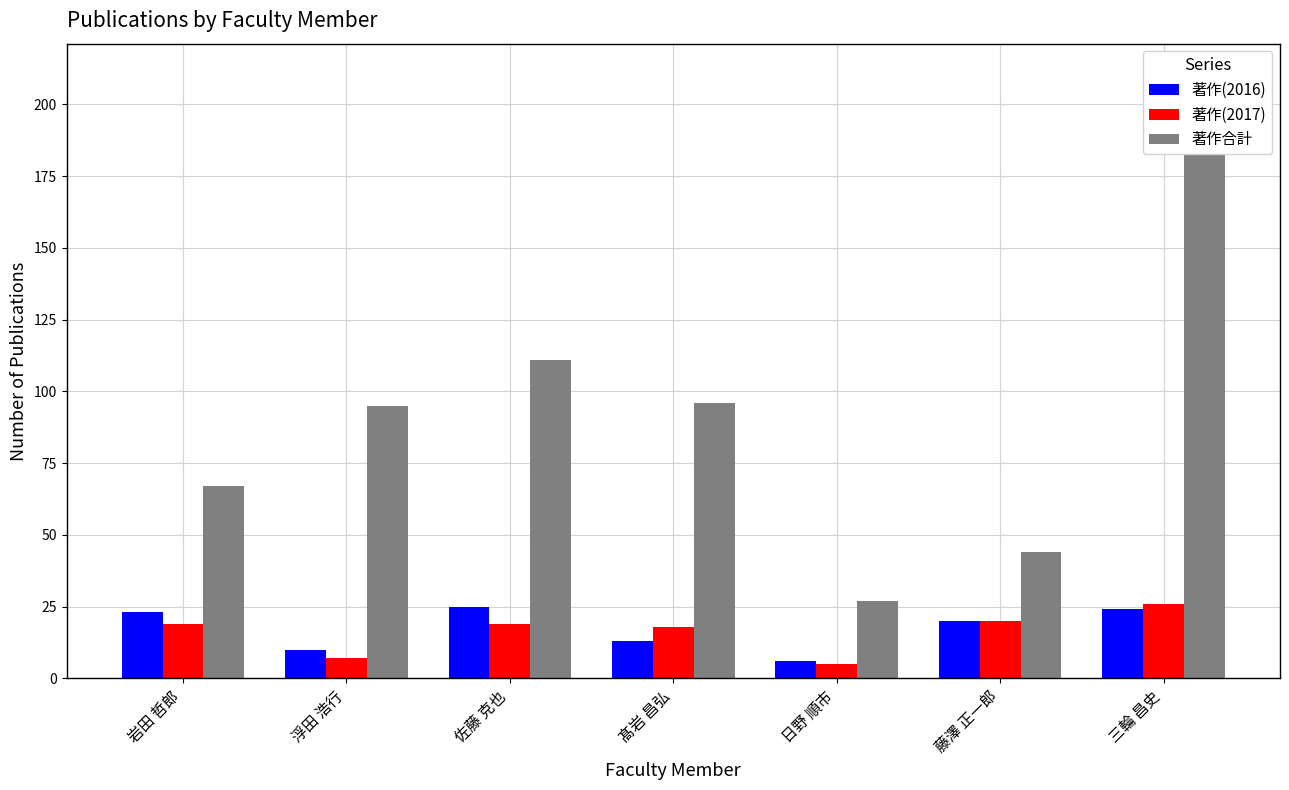

Rank the categories by 著作(2017) value from lowest to highest.

日野 順市, 浮田 浩行, 髙岩 昌弘, 岩田 哲郎, 佐藤 克也, 藤澤 正一郎, 三輪 昌史